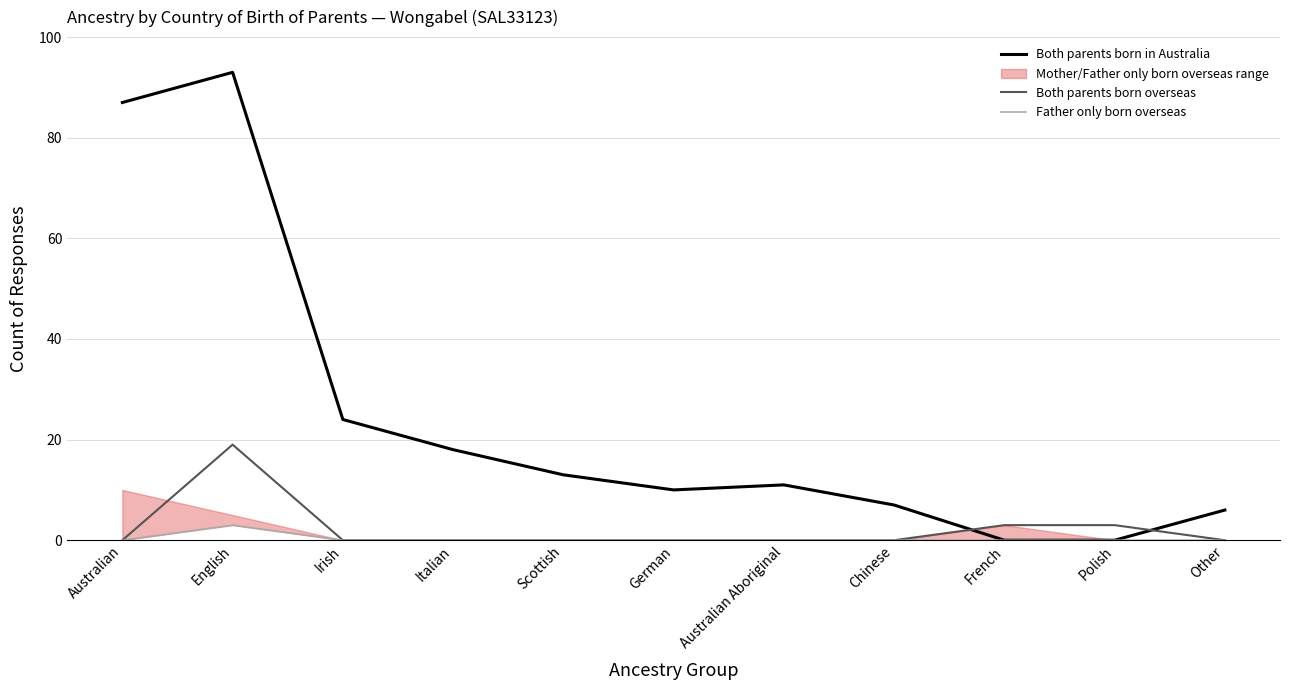

What is the label of the 1st point from the right?

Other